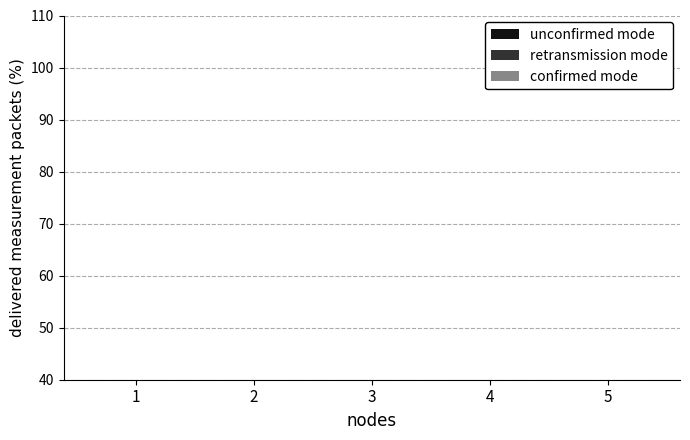

Count the number of data series in this chart.

3